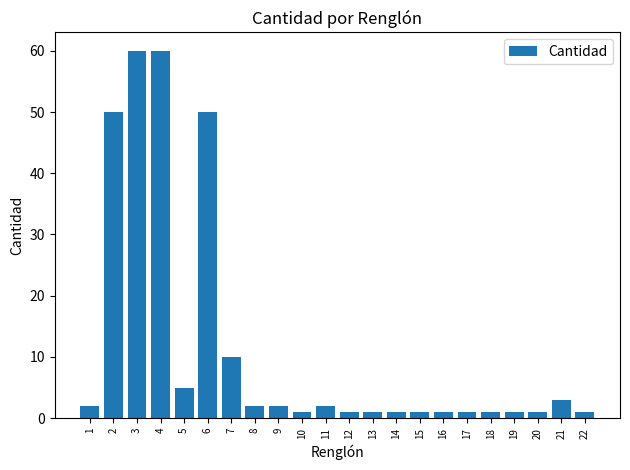

What is the change in value from 2 to 3?

+10